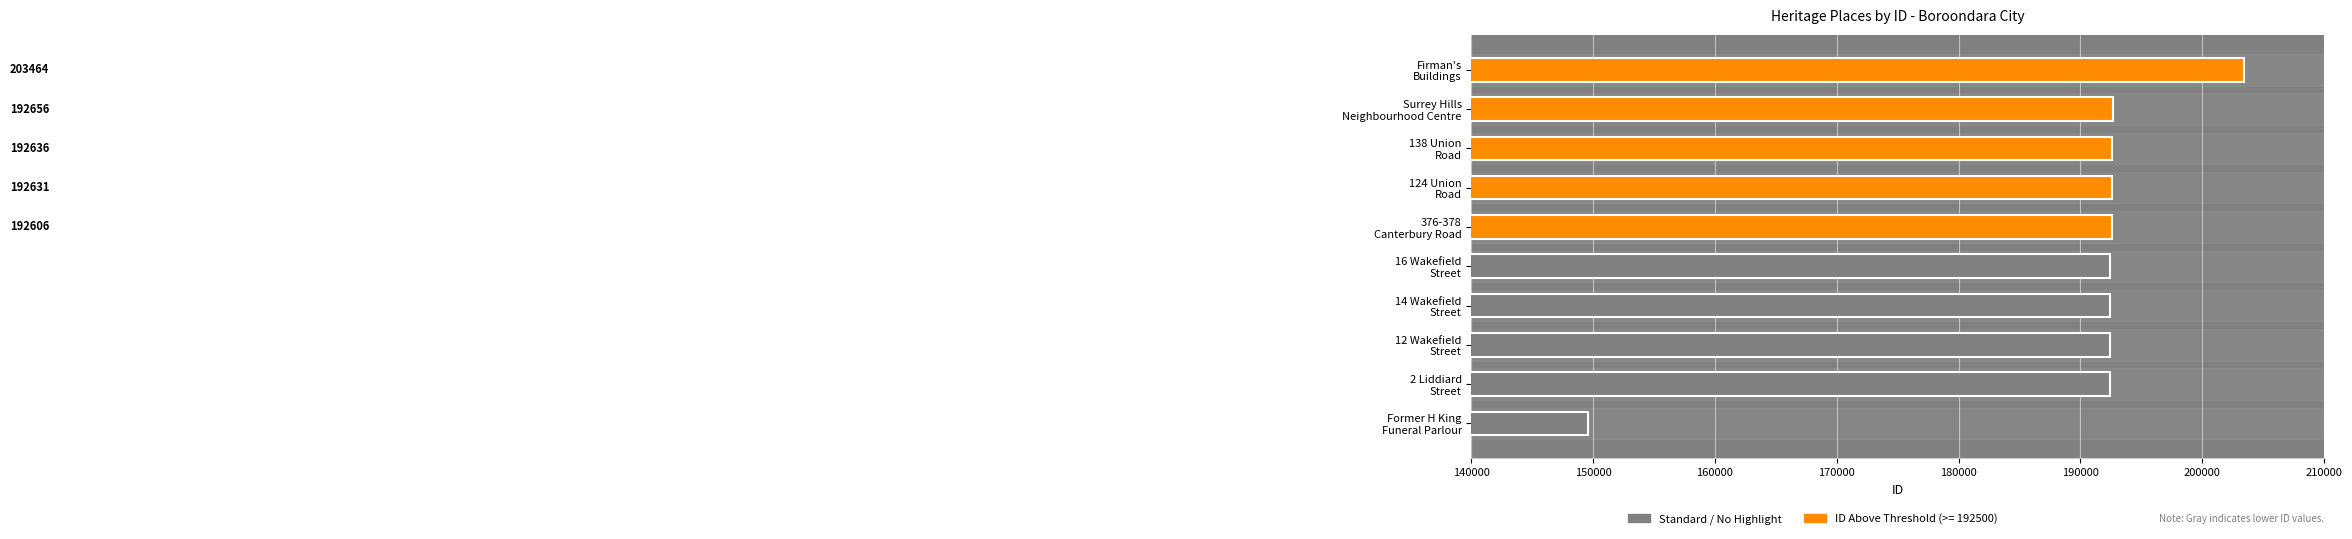

Reading bottom to top, transcribe all the data shown in this chart.

149580	192425	192428	192429	192430	192606	192631	192636	192656	203464